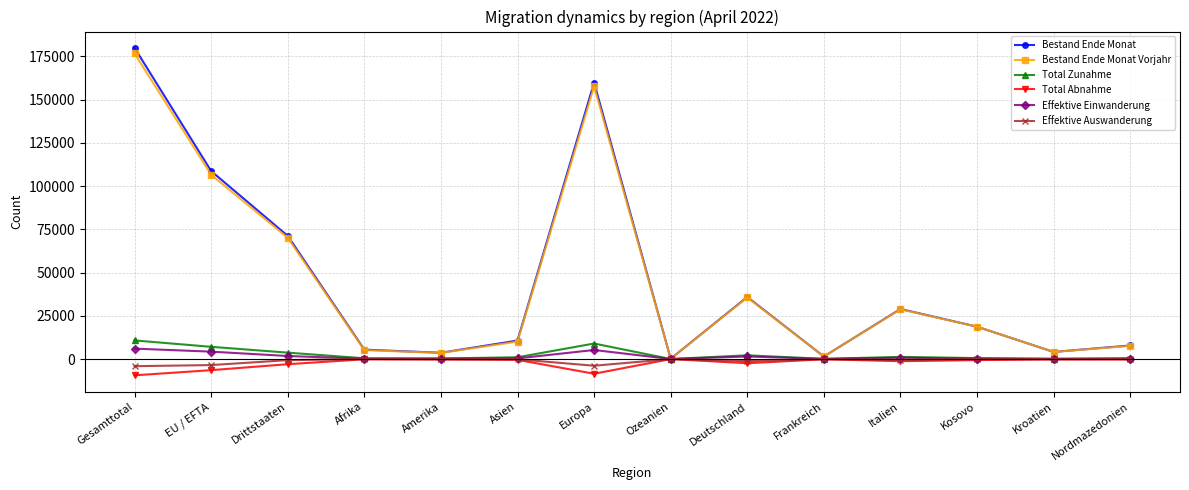

At which label does Total Zunahme first exceed 1027?

Gesamttotal